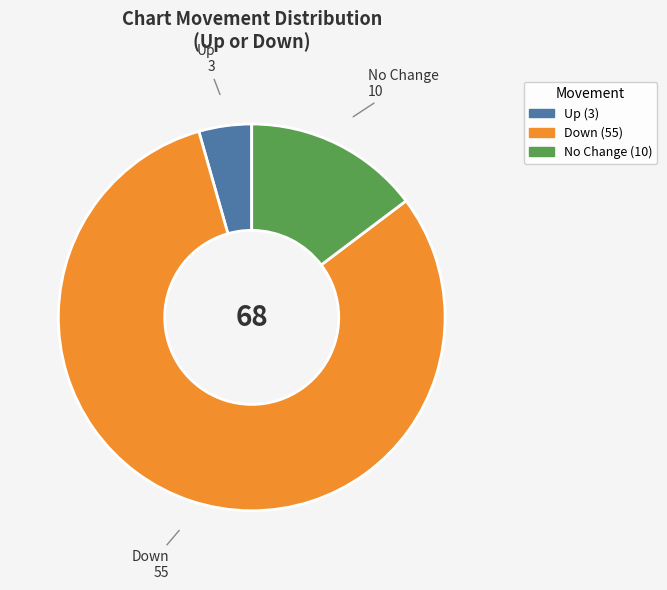

Is there a majority slice in this chart?

Yes